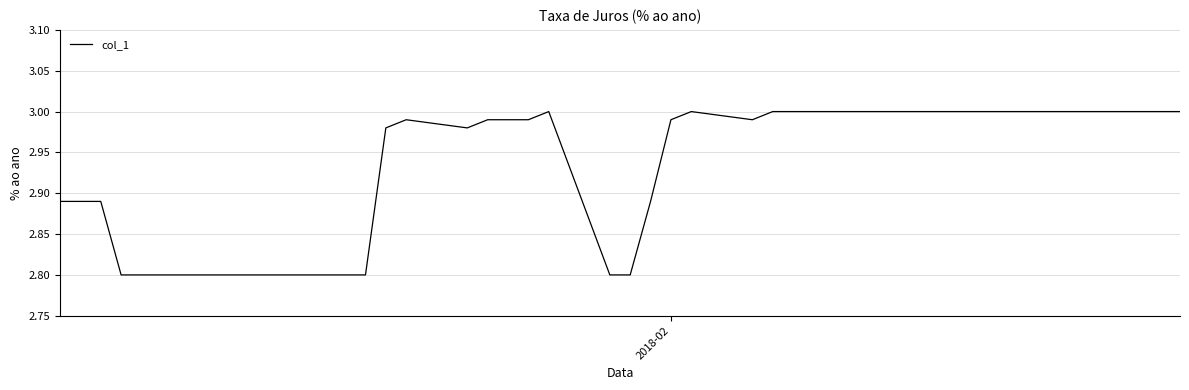

What is the difference between the maximum and second lowest values?

0.2